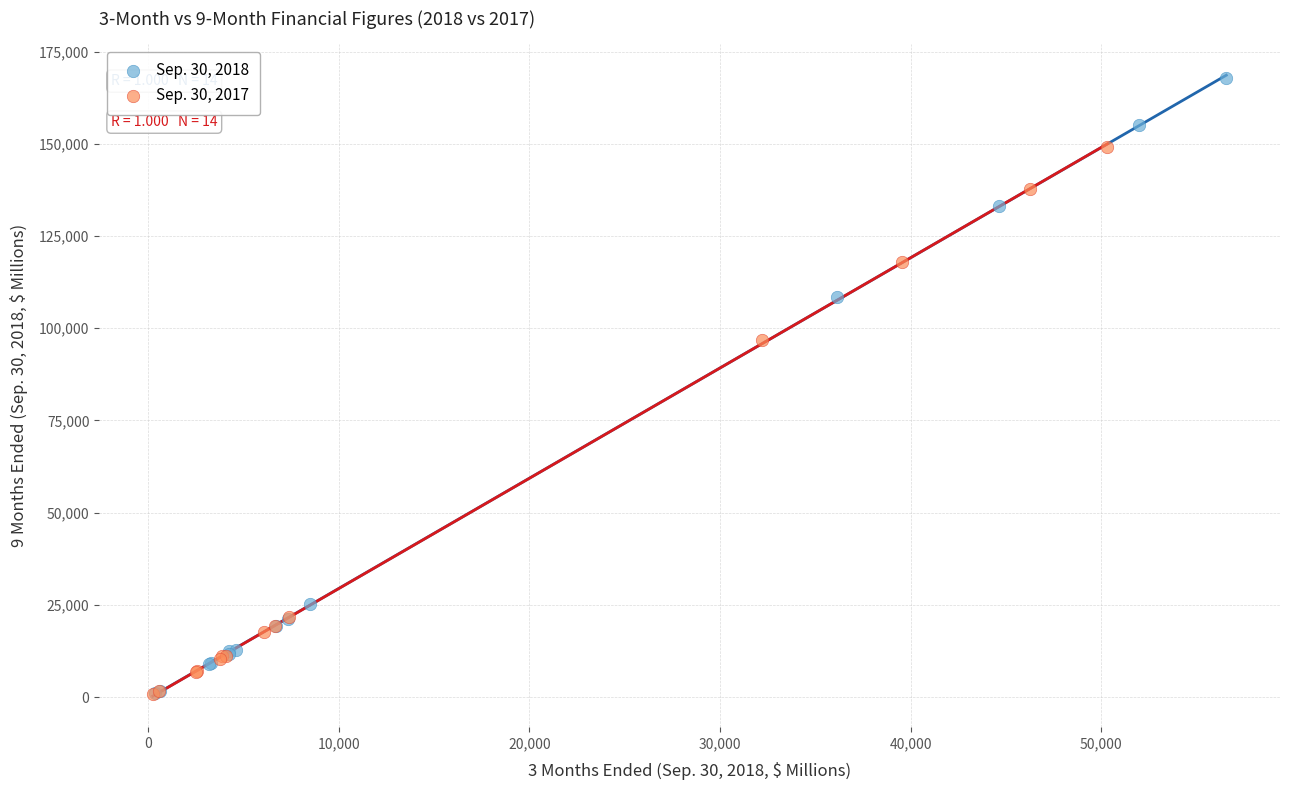

Which series reaches the maximum Y coordinate?

Sep. 30, 2018